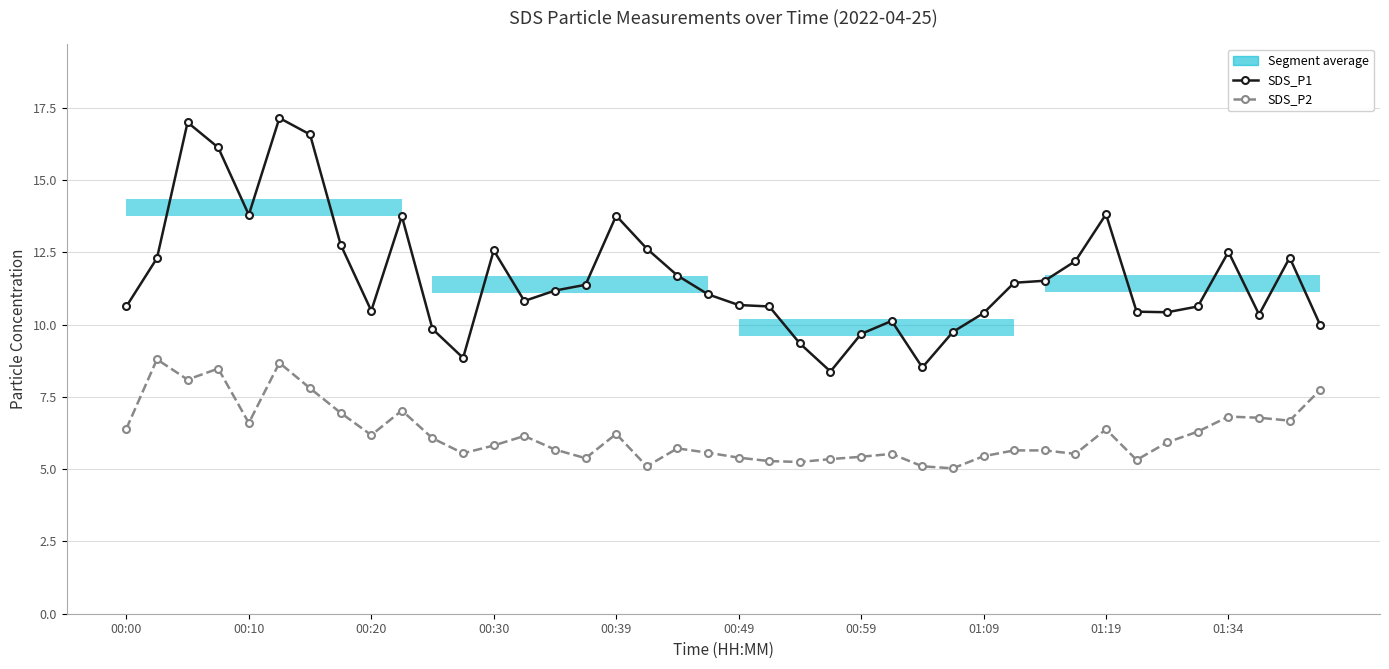

What is the average value of the SDS_P1 series?

11.7